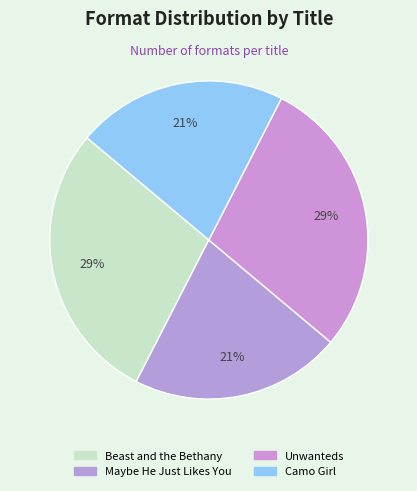

Count the number of slices in the pie.

4